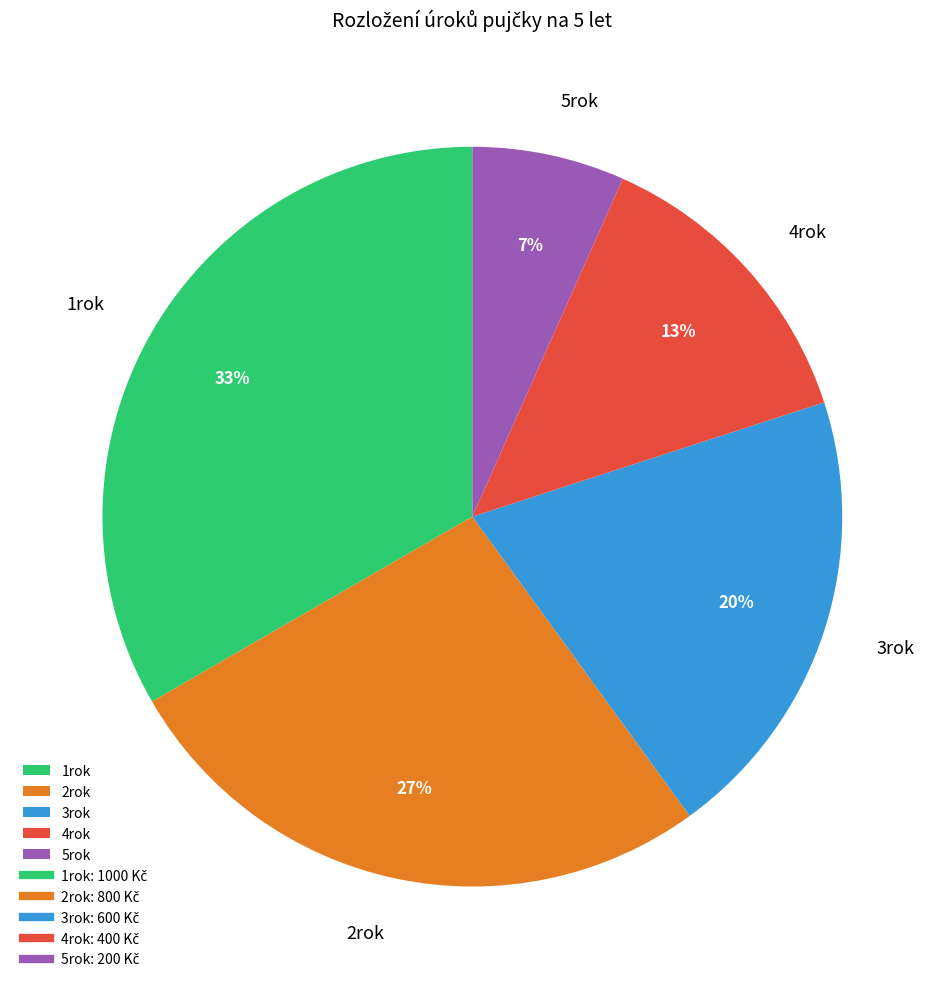

Combined, do 1rok and 5rok account for over 50%?

No